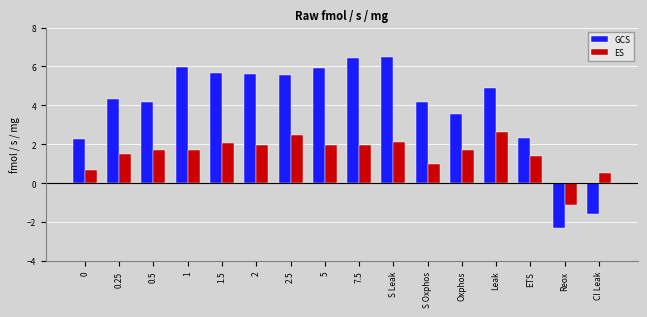

The ES series shows 0.9 at 0.25. True or false?

False